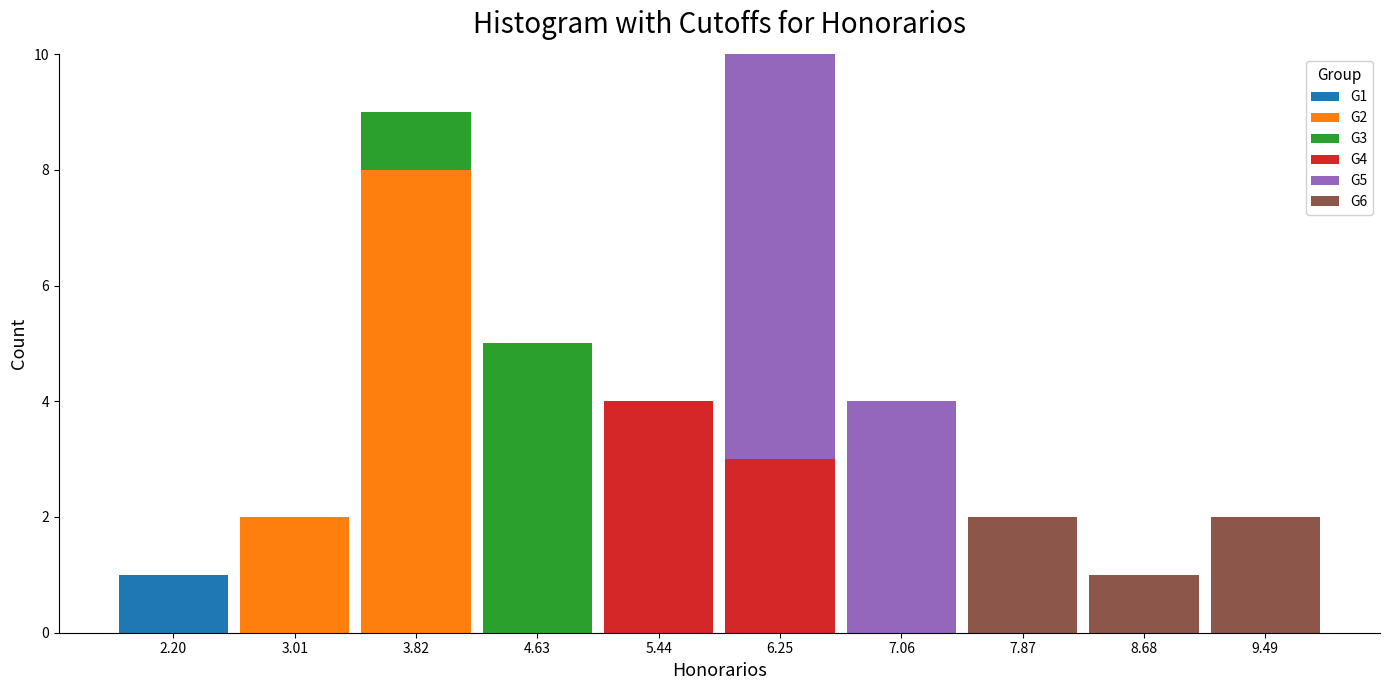

Is it true that G1 equals 0 at 3.82?

True